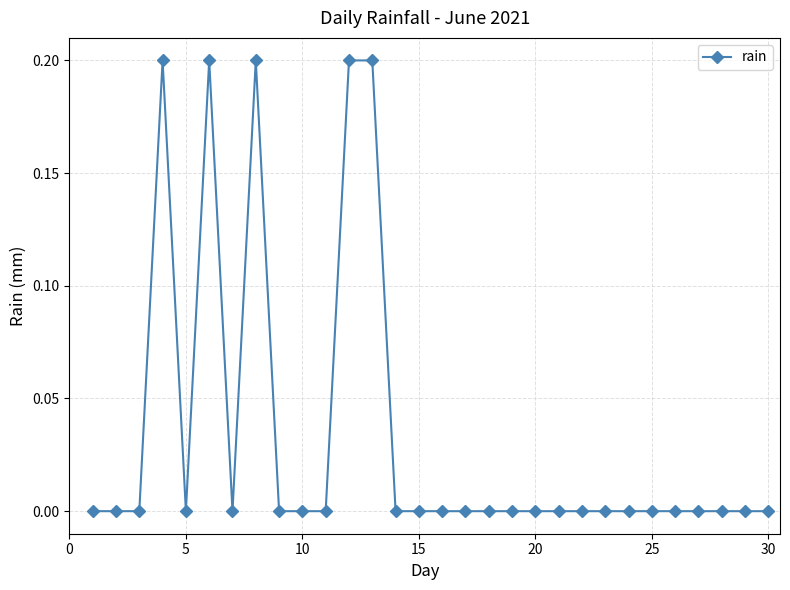

Count the values in the range 0 to 1.

30